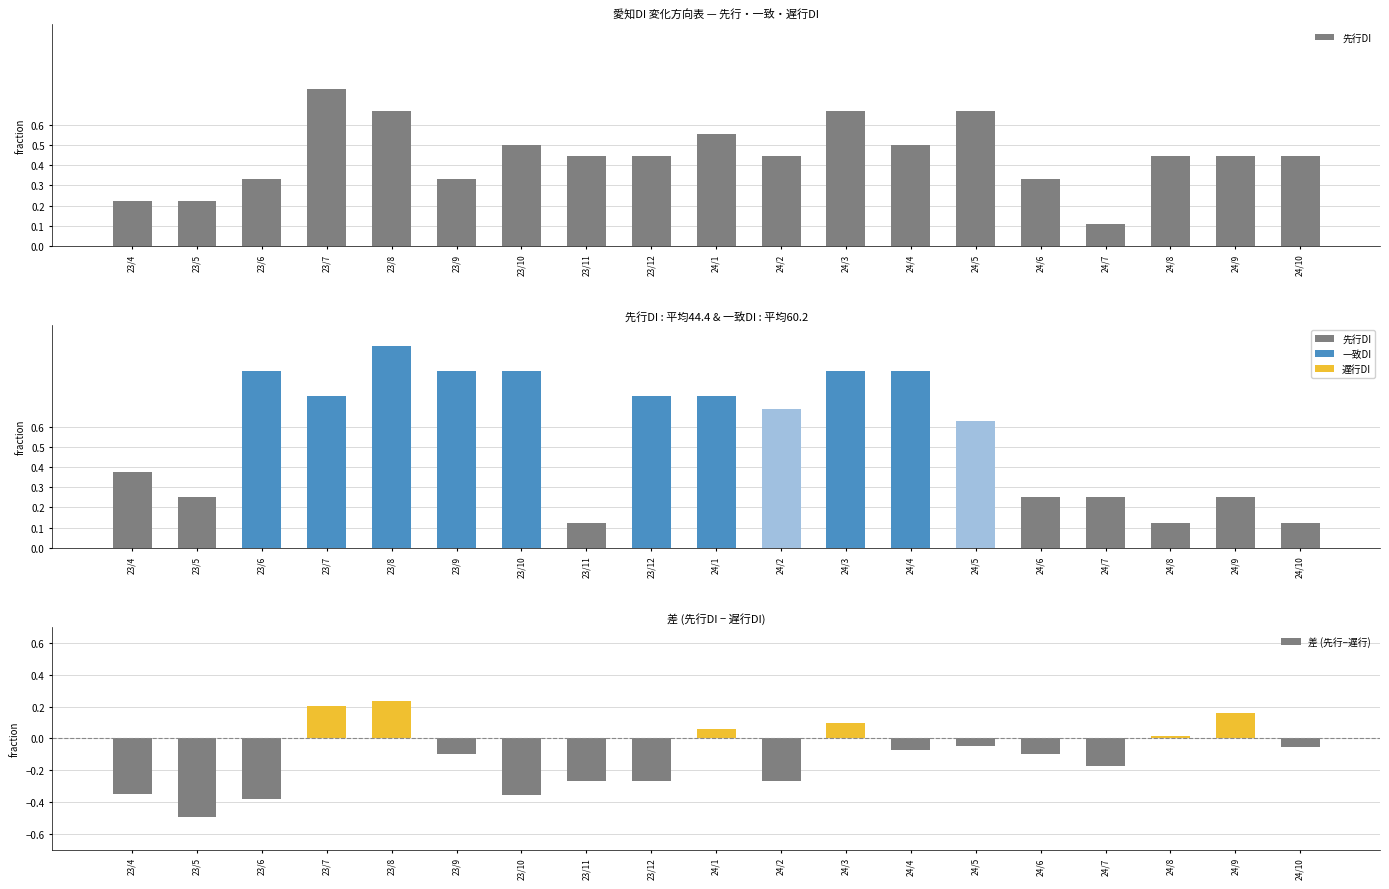

Does the chart contain any negative values?

Yes